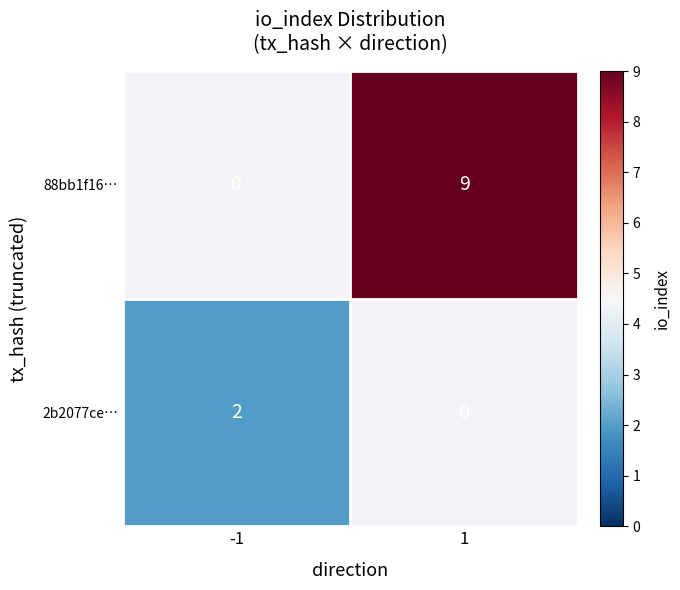

Count the 2b2077ce46f82ccc0b9d206b4a597b78150cf22 values in the range -1 to 2.

2